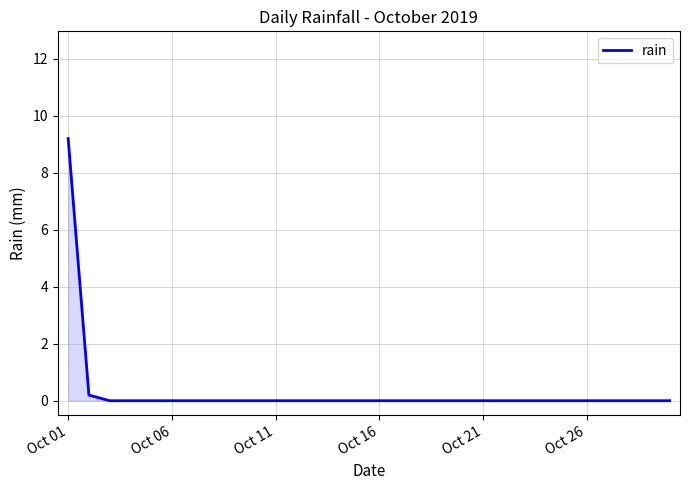

What is the maximum value shown in the chart?

9.2